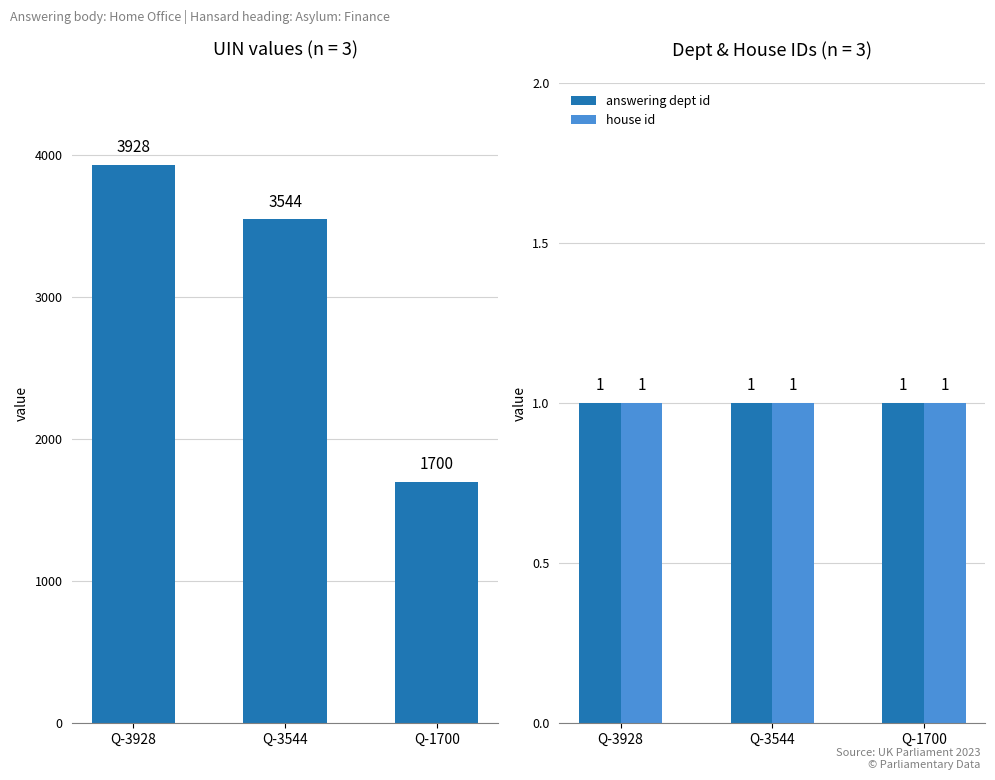

What is the value of the house id bar at the 3rd from the left?

1